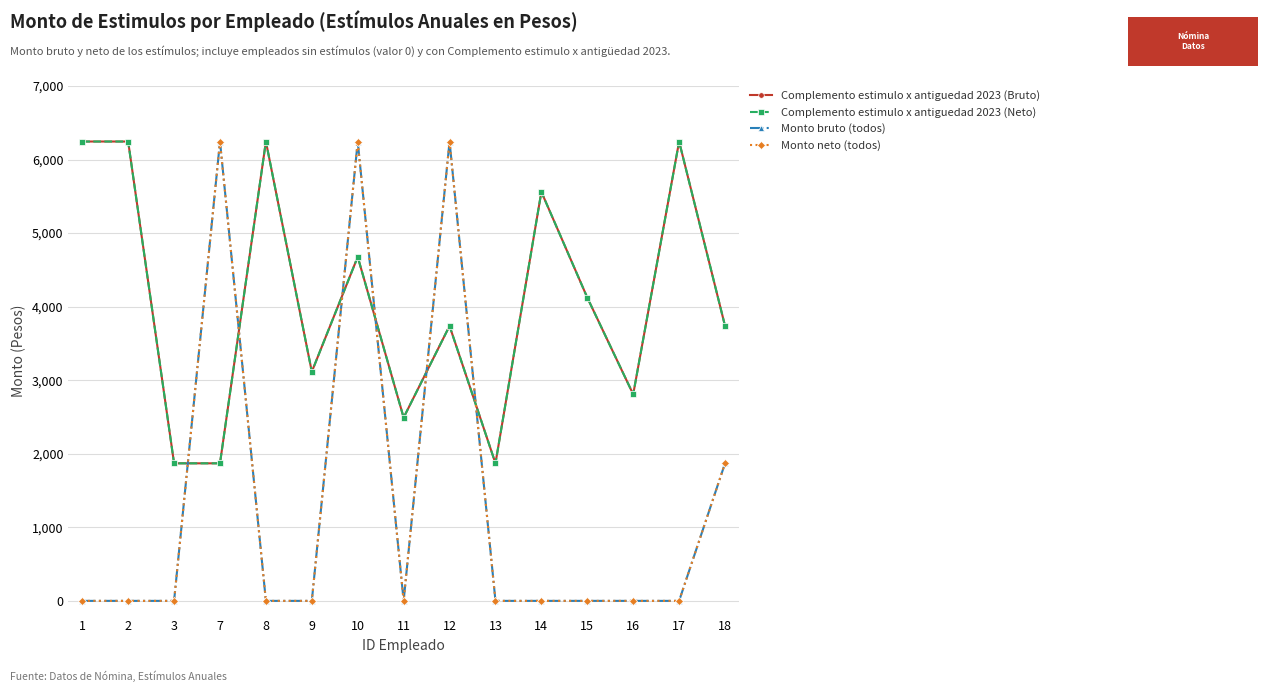

Does the chart have visible grid lines?

Yes